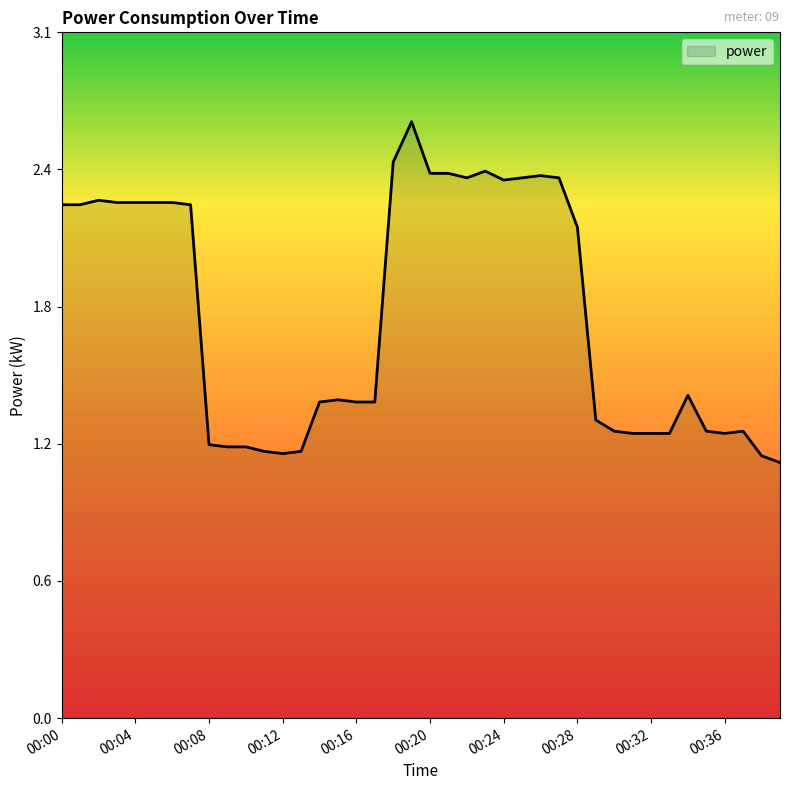

What is the value of the 19th point from the left?

2.5